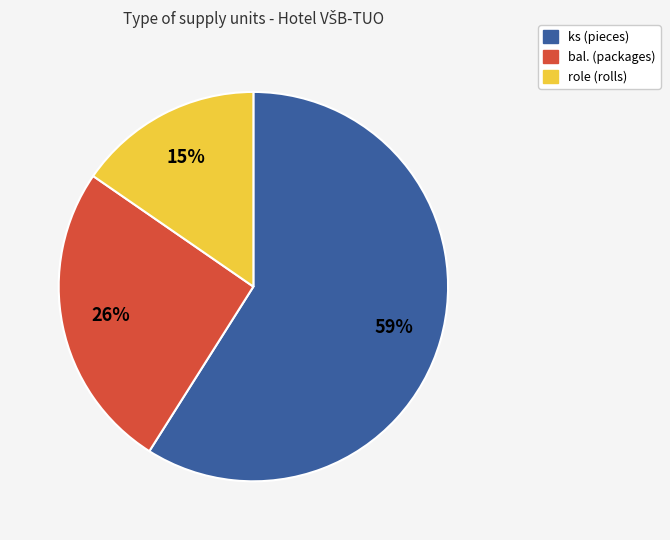

To the nearest percent, what is the difference between the largest and smallest slice percentages?

44%